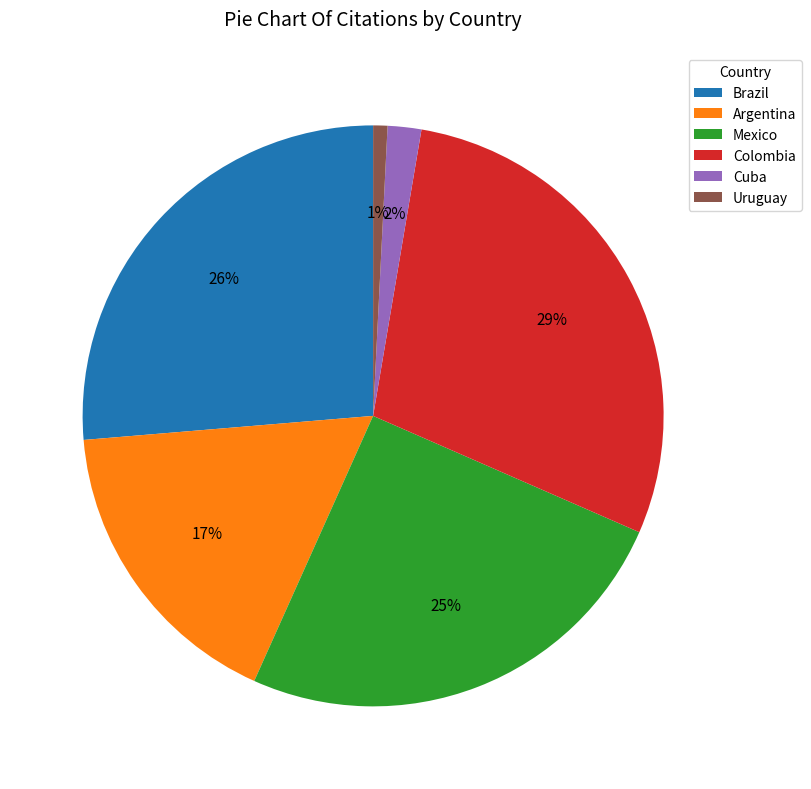

To the nearest percent, what percentage of the pie is Colombia?

29%